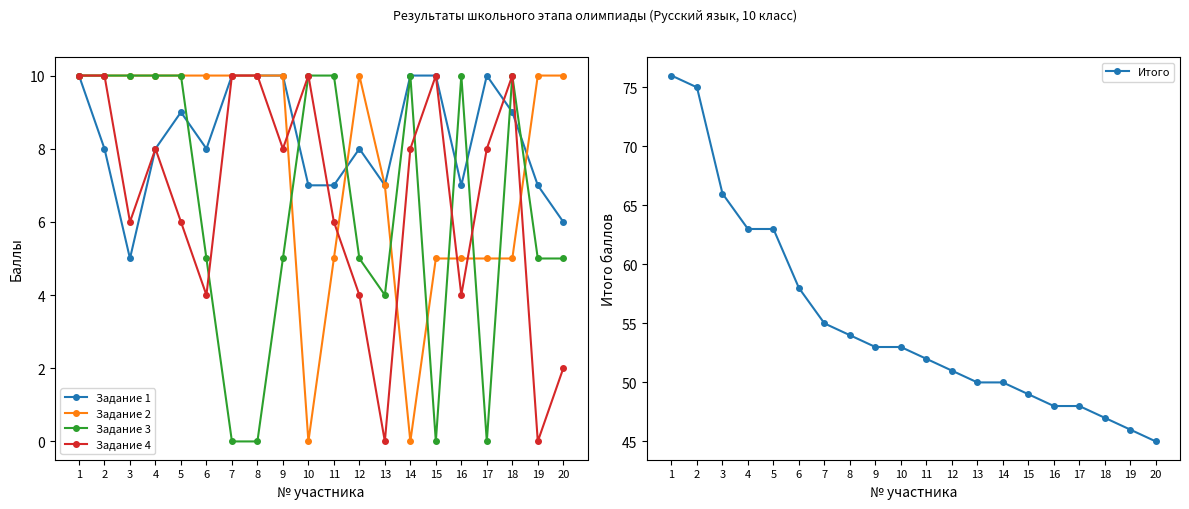

List the labels in order of Задание 3 value, smallest first.

7, 8, 15, 17, 13, 6, 9, 12, 19, 20, 1, 2, 3, 4, 5, 10, 11, 14, 16, 18